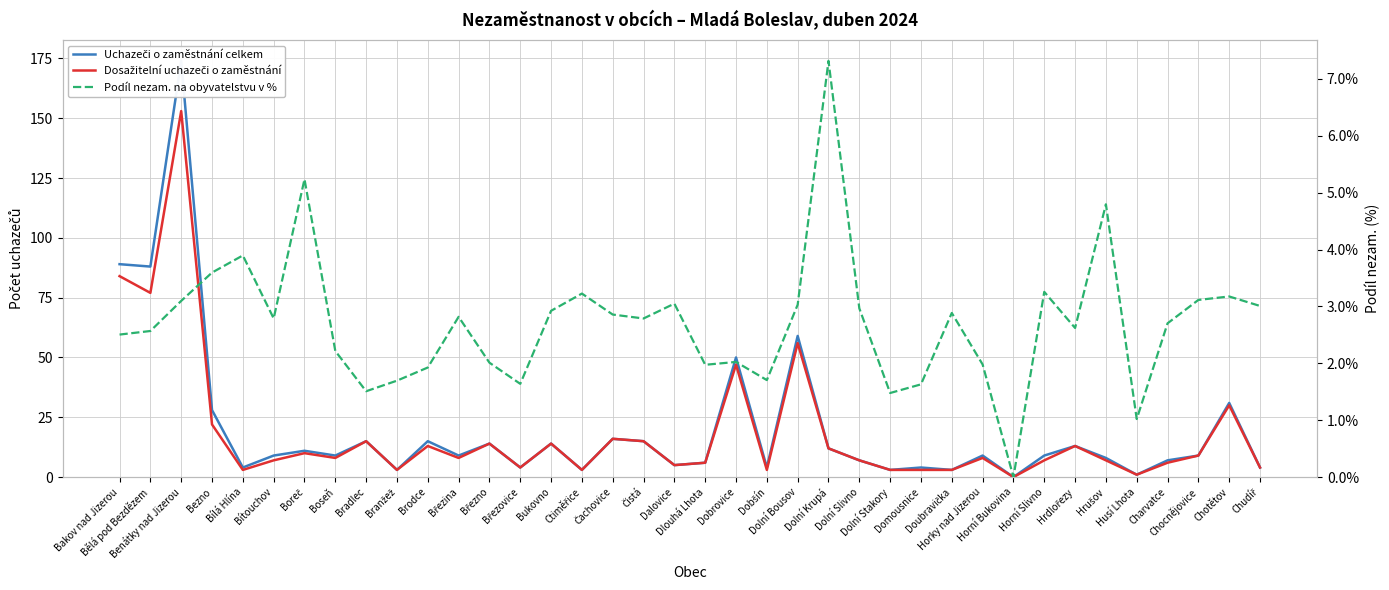

What is the label of the 2nd point from the left?

Bělá pod Bezdězem